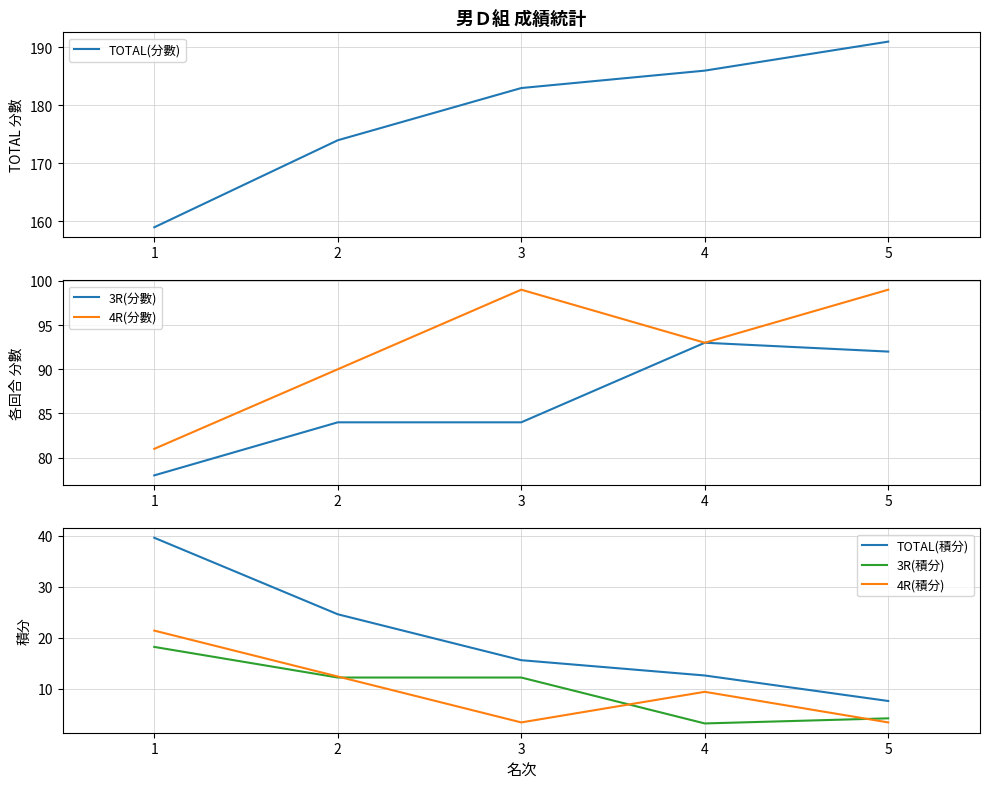

At which label is 4R(分數) closest to 90?

2